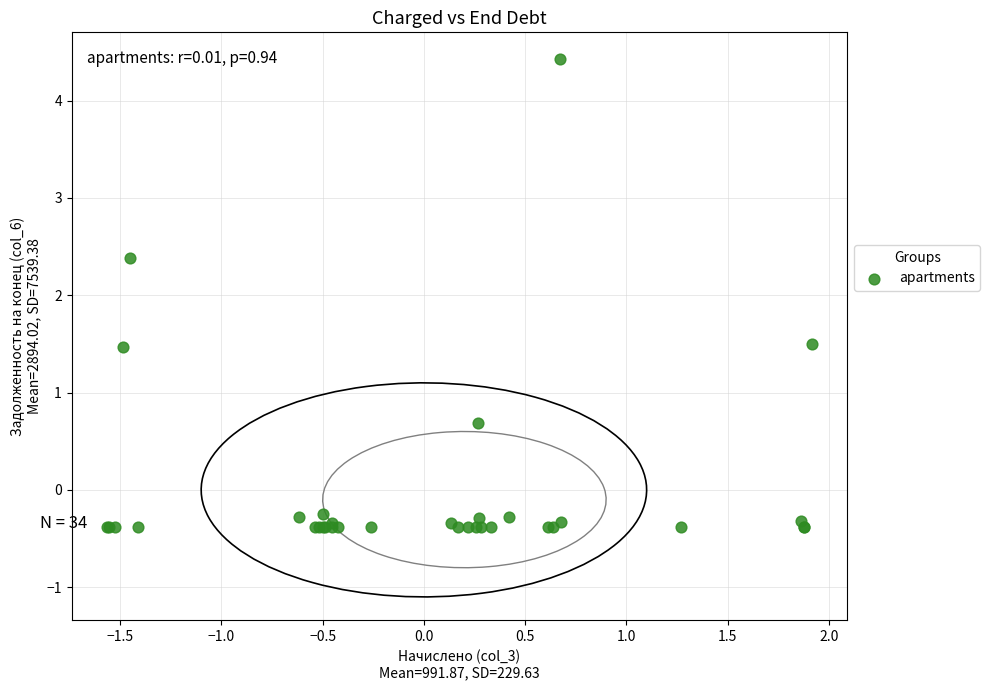

What Y value in the scatter plot is closest to 2?

2.4